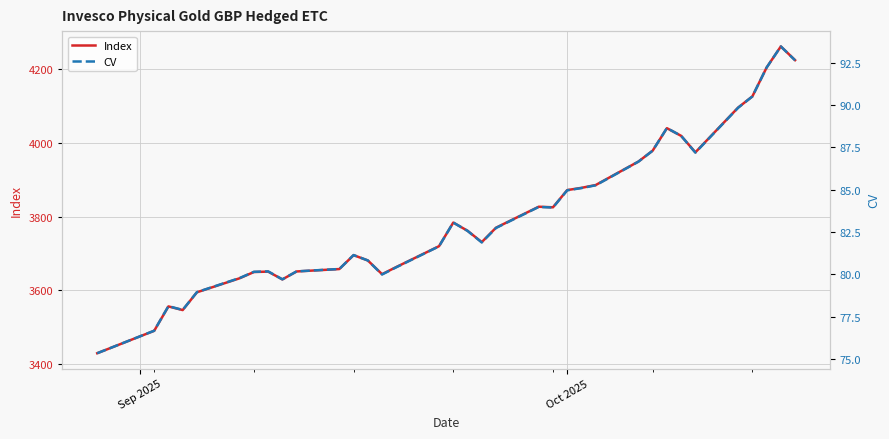

Which series has the largest total across all categories?

Index